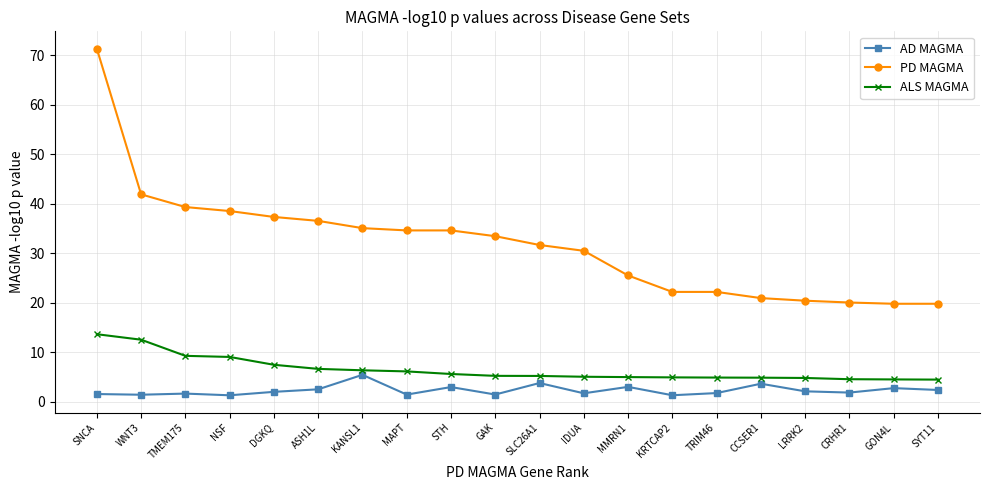

What is the greatest value displayed?

71.3